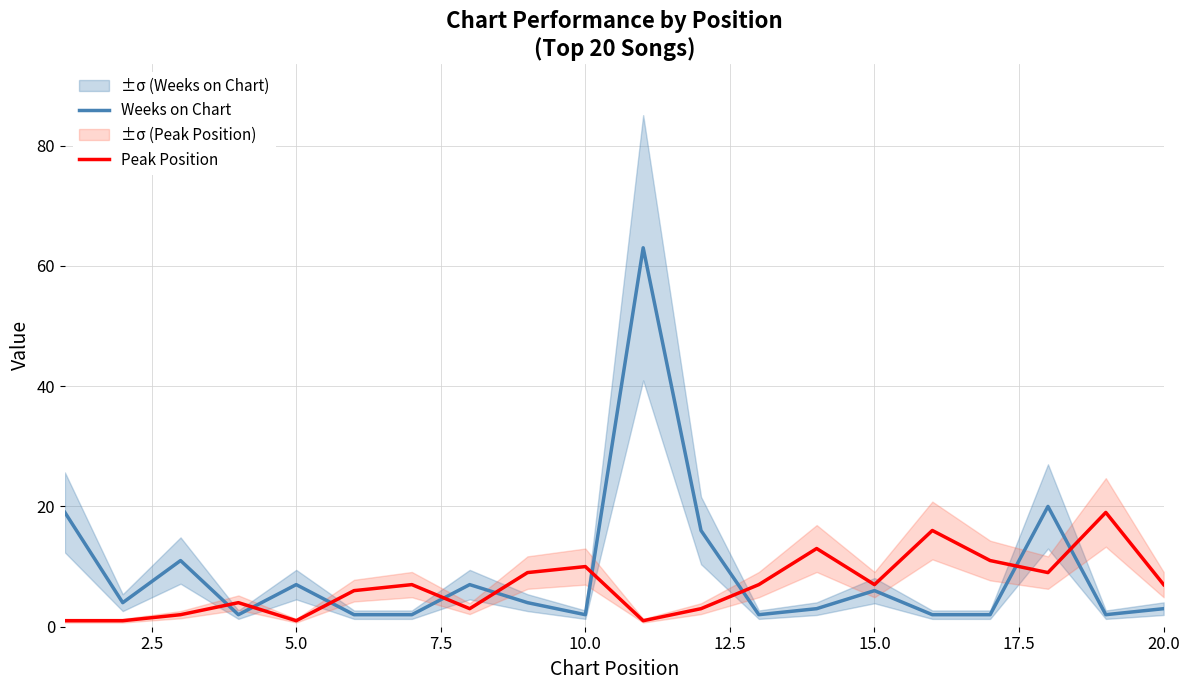

Which series ends up on top after the final intersection of Weeks on Chart and Peak Position?

Peak Position